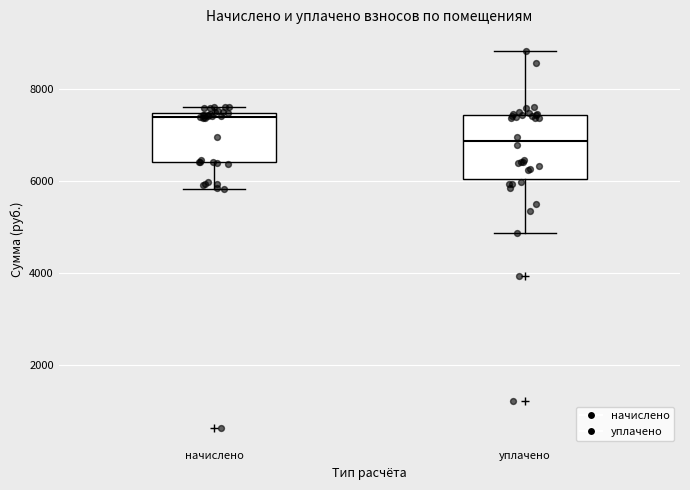

Reading left to right, transcribe this box plot: for each box, give where its median line is, the range the box spans, and where its two whiskers end, as read against the y-axis. The values are not printed on the chart, so give them approximately, as read against the axis.

начислено: median 7400 (just below the box's upper edge), box 6400 to 7400, whiskers 5800 to 7600
уплачено: median 6800, box 6000 to 7400, whiskers 4800 to 8800